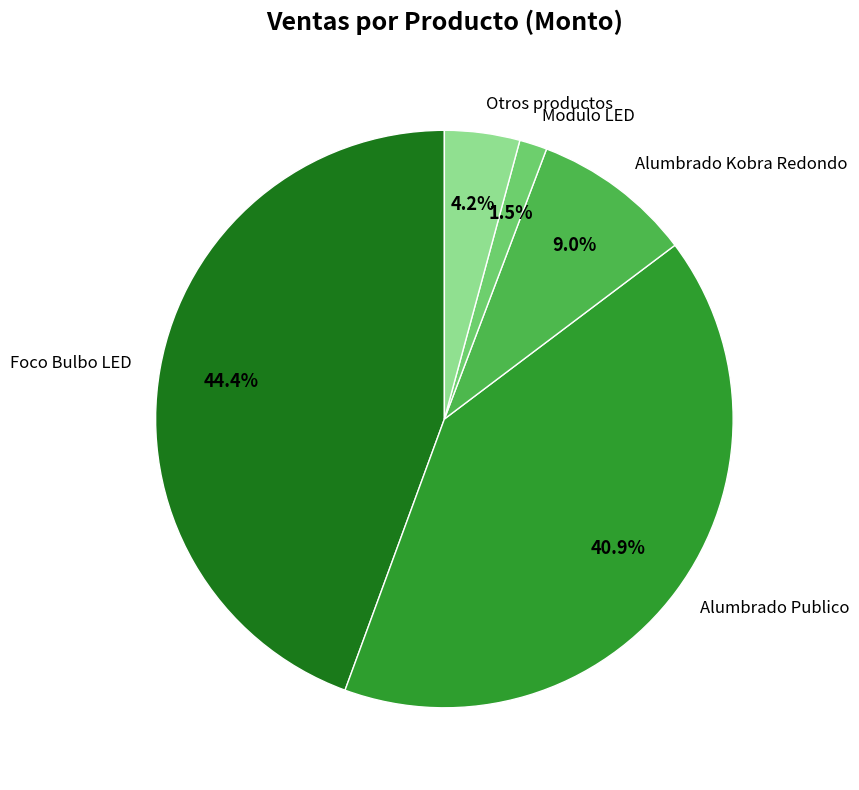

Is the sum of Modulo LED and Alumbrado Publico greater than half?

No